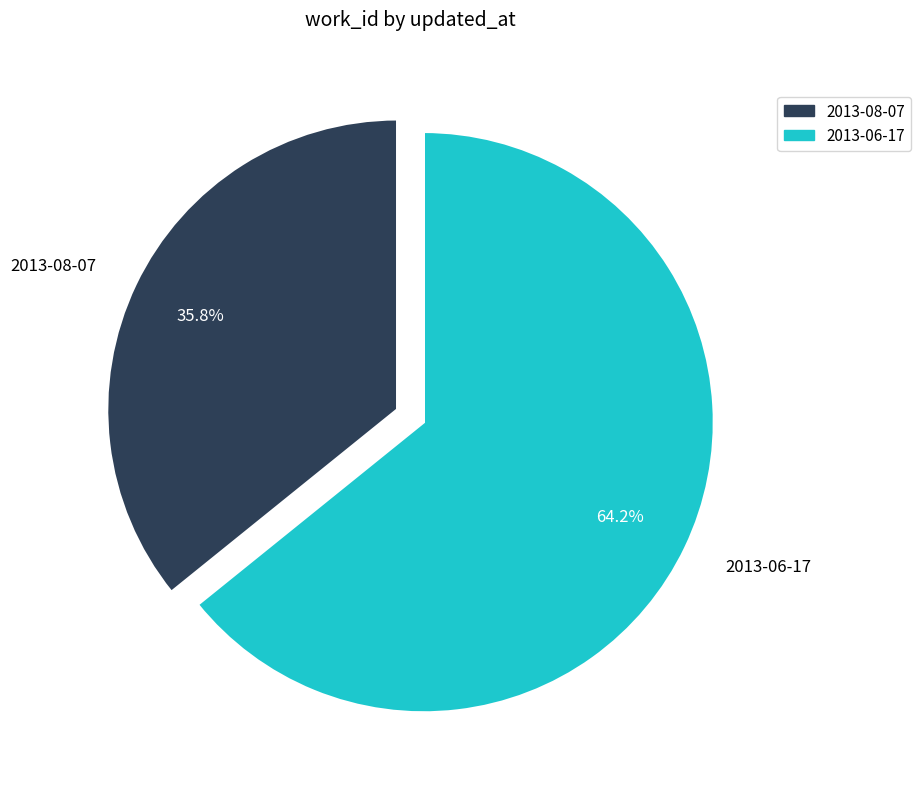

What percentage is the 2013-08-07 slice, to the nearest percent?

36%